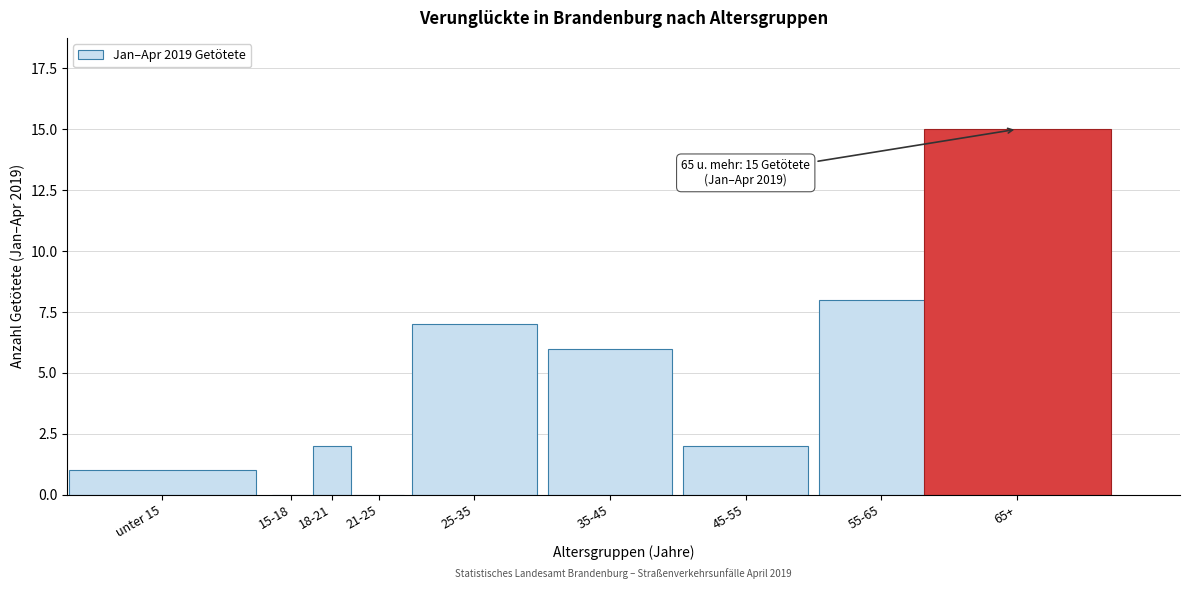

Reading left to right, what are all the values shown in this chart?

unter 15=1	15-18=0	18-21=2	21-25=0	25-35=7	35-45=6	45-55=2	55-65=8	65+=15